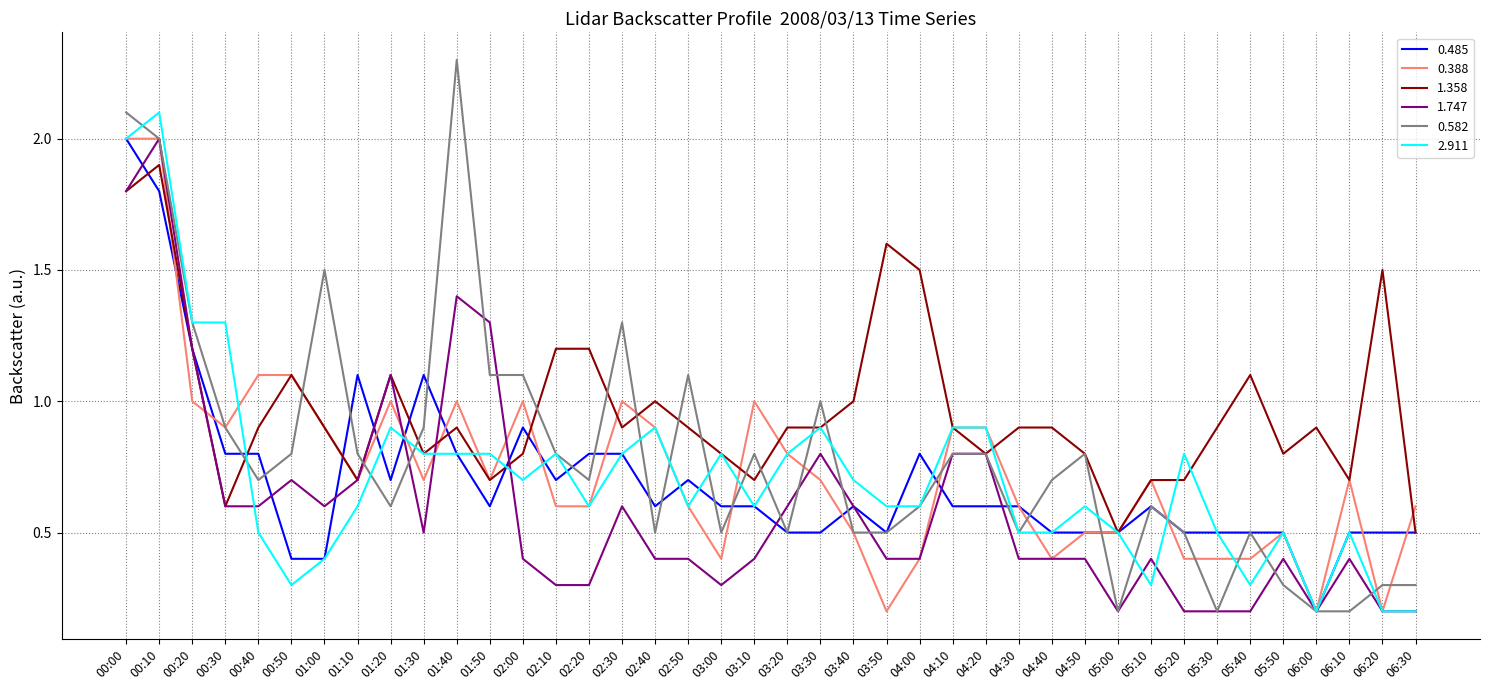

Reading right to left, what are all the values shown in this chart?

0.485: 0.5	0.5	0.5	0.2	0.5	0.5	0.5	0.5	0.6	0.5	0.5	0.5	0.6	0.6	0.6	0.8	0.5	0.6	0.5	0.5	0.6	0.6	0.7	0.6	0.8	0.8	0.7	0.9	0.6	0.8	1.1	0.7	1.1	0.4	0.4	0.8	0.8	1.2	1.8	2.0
0.388: 0.6	0.2	0.7	0.2	0.5	0.4	0.4	0.4	0.7	0.5	0.5	0.4	0.6	0.9	0.9	0.4	0.2	0.5	0.7	0.8	1.0	0.4	0.6	0.9	1.0	0.6	0.6	1.0	0.7	1.0	0.7	1.0	0.7	0.9	1.1	1.1	0.9	1.0	2.0	2.0
1.358: 0.5	1.5	0.7	0.9	0.8	1.1	0.9	0.7	0.7	0.5	0.8	0.9	0.9	0.8	0.9	1.5	1.6	1.0	0.9	0.9	0.7	0.8	0.9	1.0	0.9	1.2	1.2	0.8	0.7	0.9	0.8	1.1	0.7	0.9	1.1	0.9	0.6	1.2	1.9	1.8
1.747: 0.2	0.2	0.4	0.2	0.4	0.2	0.2	0.2	0.4	0.2	0.4	0.4	0.4	0.8	0.8	0.4	0.4	0.6	0.8	0.6	0.4	0.3	0.4	0.4	0.6	0.3	0.3	0.4	1.3	1.4	0.5	1.1	0.7	0.6	0.7	0.6	0.6	1.2	2.0	1.8
0.582: 0.3	0.3	0.2	0.2	0.3	0.5	0.2	0.5	0.6	0.2	0.8	0.7	0.5	0.8	0.8	0.6	0.5	0.5	1.0	0.5	0.8	0.5	1.1	0.5	1.3	0.7	0.8	1.1	1.1	2.3	0.9	0.6	0.8	1.5	0.8	0.7	0.9	1.3	2.0	2.1
2.911: 0.2	0.2	0.5	0.2	0.5	0.3	0.5	0.8	0.3	0.5	0.6	0.5	0.5	0.9	0.9	0.6	0.6	0.7	0.9	0.8	0.6	0.8	0.6	0.9	0.8	0.6	0.8	0.7	0.8	0.8	0.8	0.9	0.6	0.4	0.3	0.5	1.3	1.3	2.1	2.0